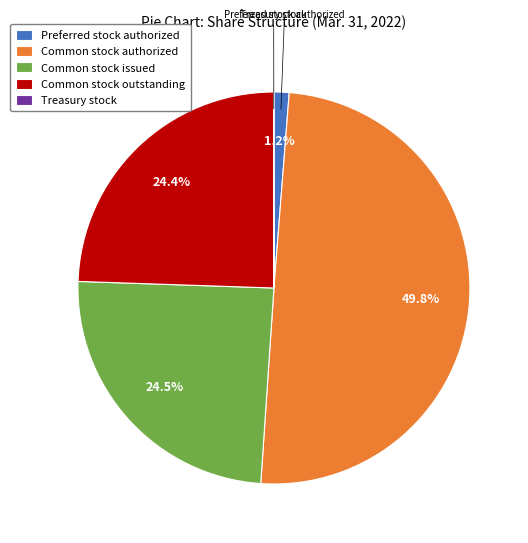

Which category has the biggest portion of the pie?

Common stock authorized